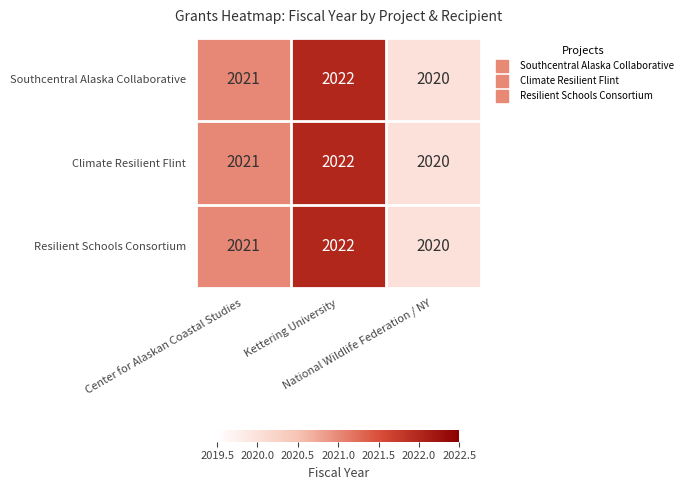

What is the average value of the Climate Resilient Flint series?

2021